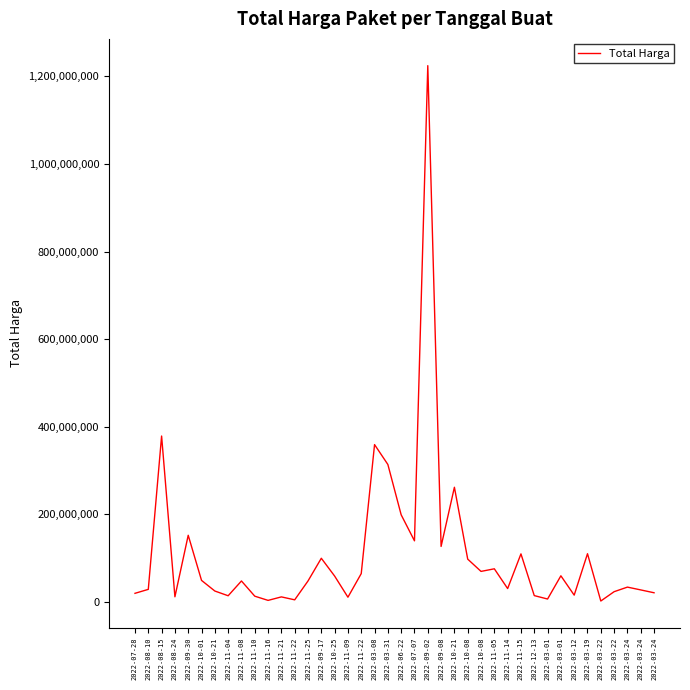

Reading left to right, what are all the values shown in this chart?

2022-07-28=19950000	2022-08-10=29000000	2022-08-15=379075000	2022-08-24=12000000	2022-09-30=152477000	2022-10-01=49478000	2022-10-21=25200000	2022-11-04=14400000	2022-11-08=48140000	2022-11-10=13442000	2022-11-16=3825000	2022-11-21=11800000	2022-11-22=5093000	2022-11-25=48140000	2022-09-17=100000000	2022-10-25=59375000	2022-11-09=11100000	2022-11-22=65000000	2022-03-08=359500000	2022-03-31=314121780	2022-06-22=199200000	2022-07-07=139800000	2022-09-02=1224682000	2022-09-08=127000000	2022-10-21=262118150	2022-10-08=98000000	2022-10-08=70000000	2022-11-05=75920000	2022-11-14=30800000	2022-11-15=110000000	2022-12-13=14750000	2022-03-01=6936000	2022-03-01=59935000	2022-03-12=15787200	2022-03-19=110389990	2022-03-22=2395750	2022-03-22=23680800	2022-03-24=34132505	2022-03-24=27720000	2022-03-24=21231000